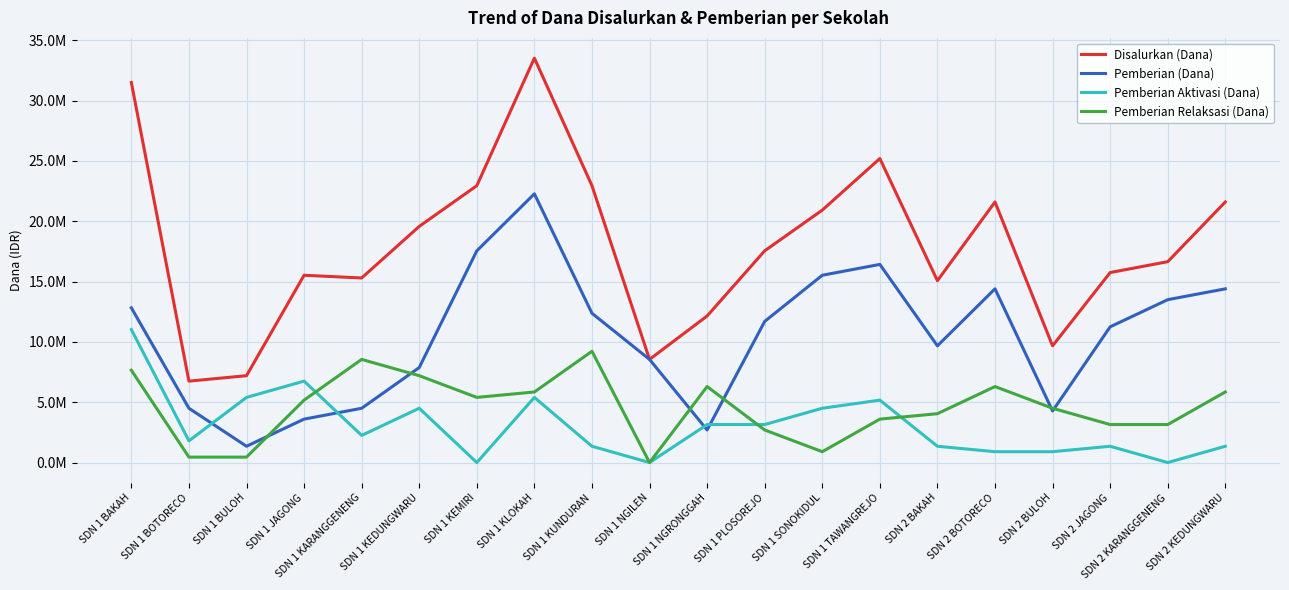

True or false: Pemberian (Dana) and Disalurkan (Dana) cross at least once.

False